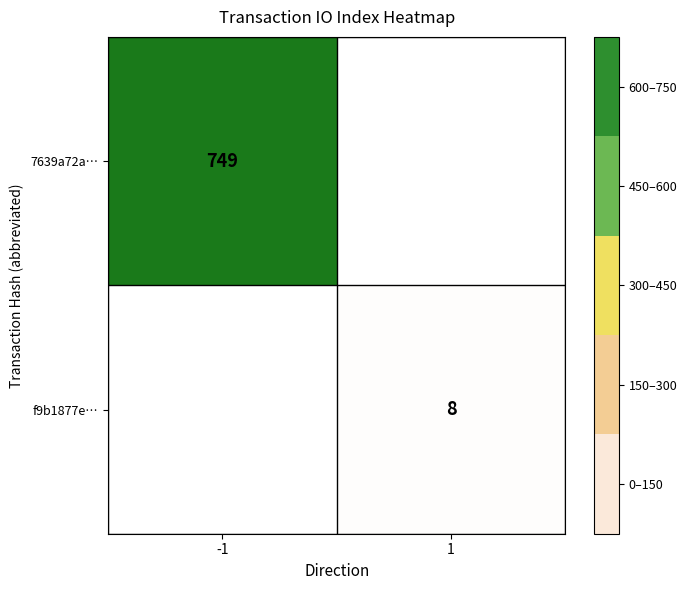

Is the value of 7639a72a… at -1 greater than the value of f9b1877e… at 1?

Yes